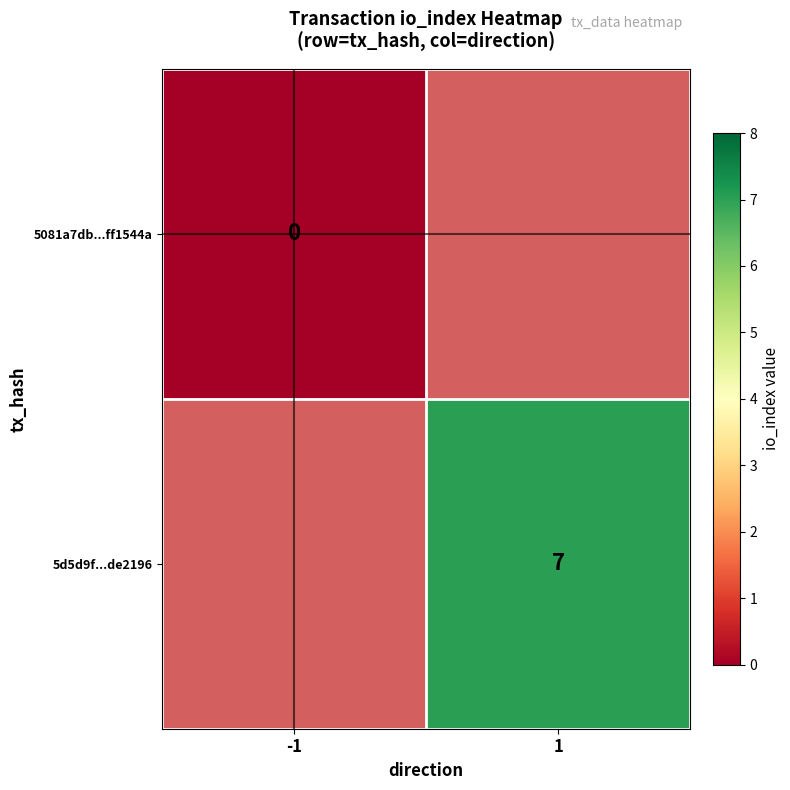

True or false: 5d5d9f...de2196 has a value of 4 at 1.

False